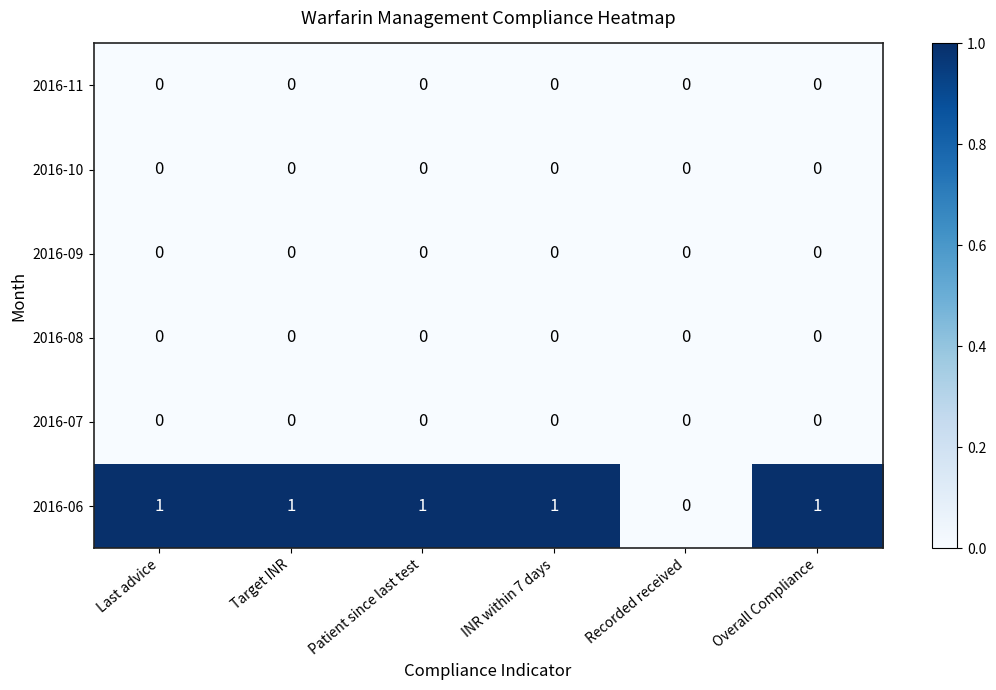

Which series has the widest spread of values?

2016-06